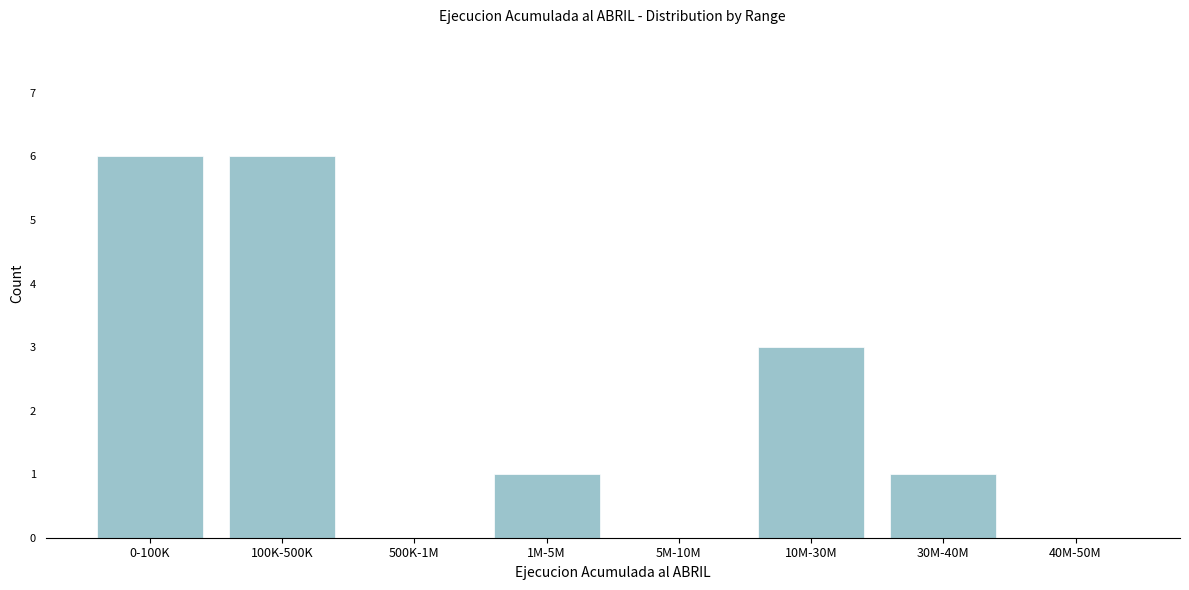

Reading right to left, list all the values displayed in this chart.

40M-50M=0	30M-40M=1	10M-30M=3	5M-10M=0	1M-5M=1	500K-1M=0	100K-500K=6	0-100K=6